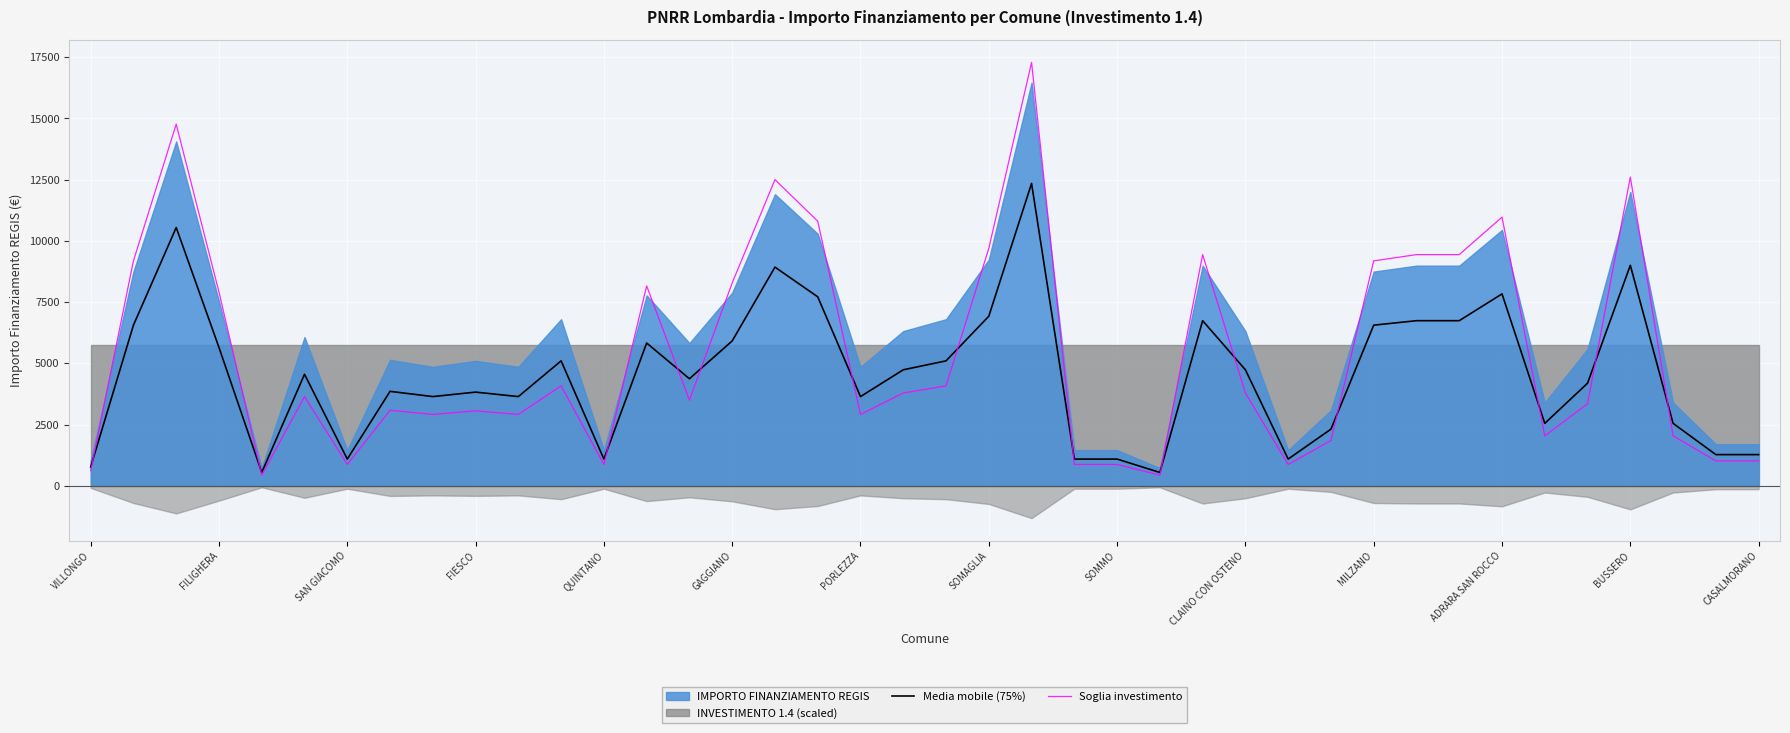

Which series ends up on top after the final intersection of Soglia investimento and Media mobile (75%)?

Media mobile (75%)